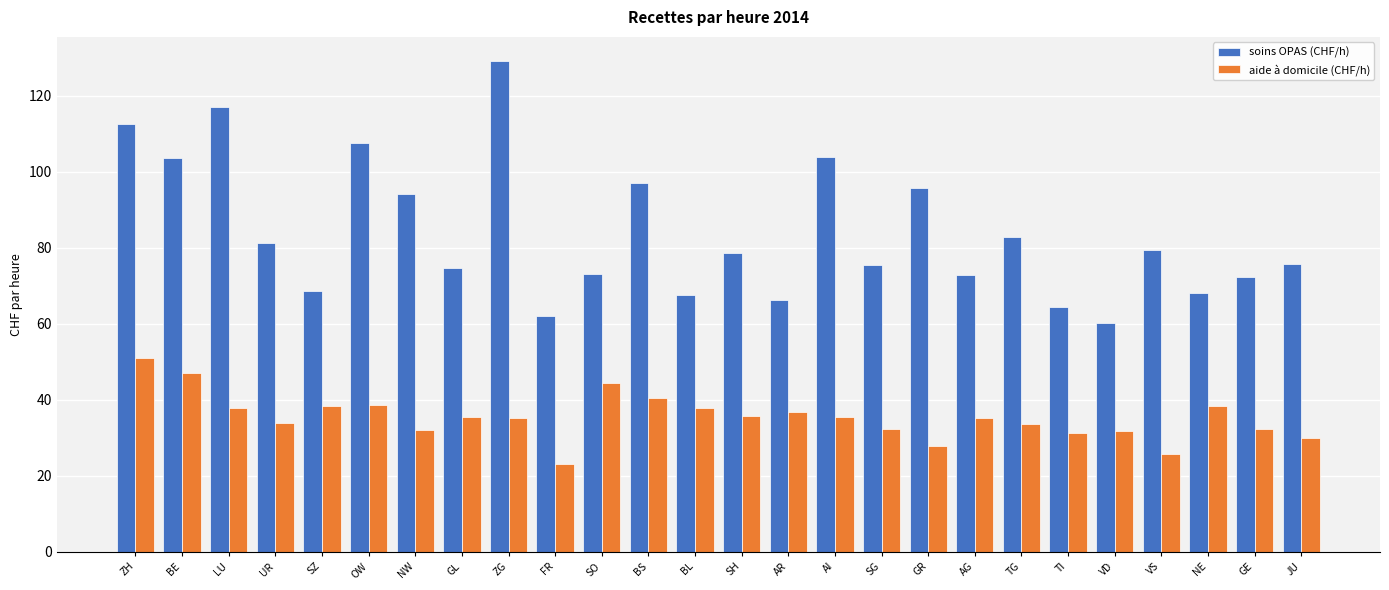

What is the average value of the soins OPAS (CHF/h) series?

84.0